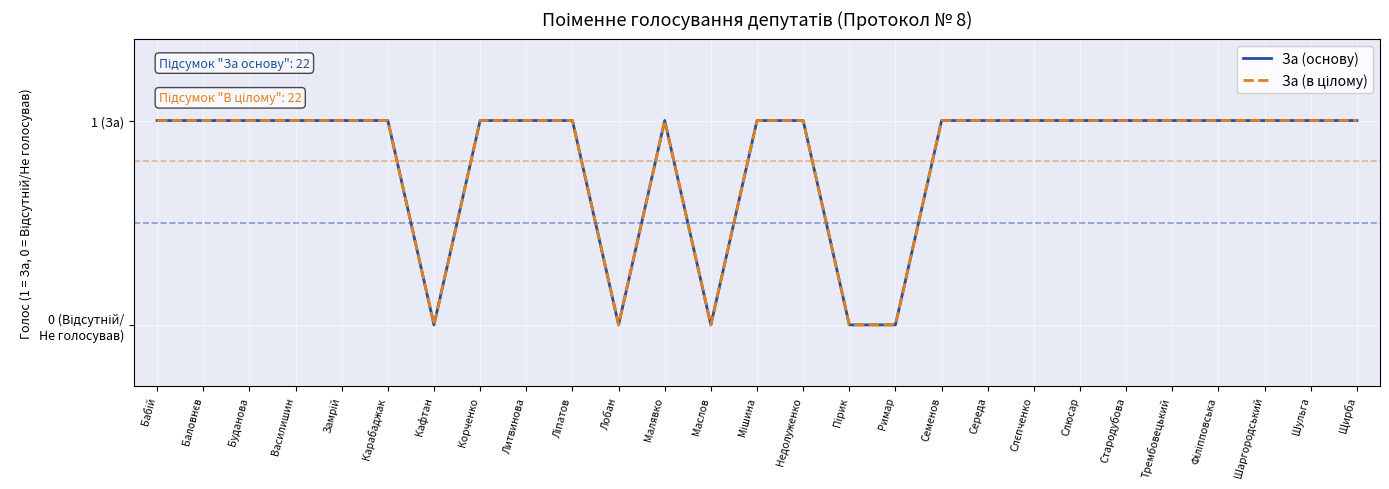

Reading left to right, transcribe all the data shown in this chart.

За (основу): 1	1	1	1	1	1	0	1	1	1	0	1	0	1	1	0	0	1	1	1	1	1	1	1	1	1	1
За (в цілому): 1	1	1	1	1	1	0	1	1	1	0	1	0	1	1	0	0	1	1	1	1	1	1	1	1	1	1